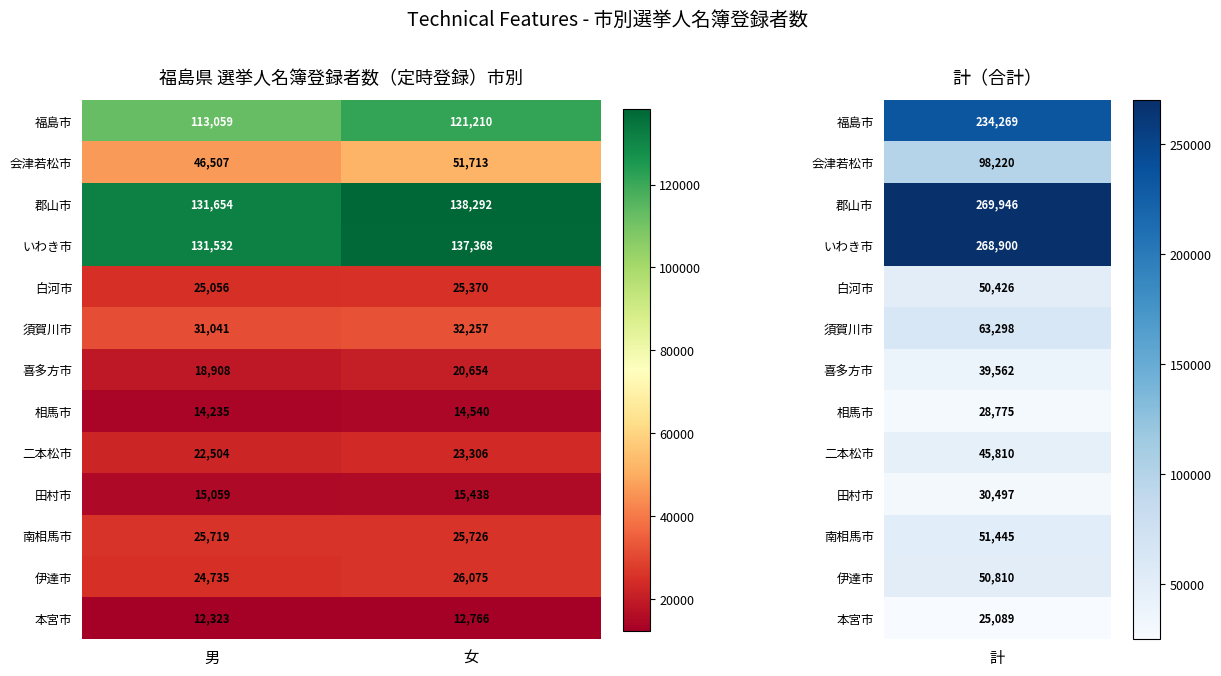

What is the difference between the highest and lowest values at 女?

125526